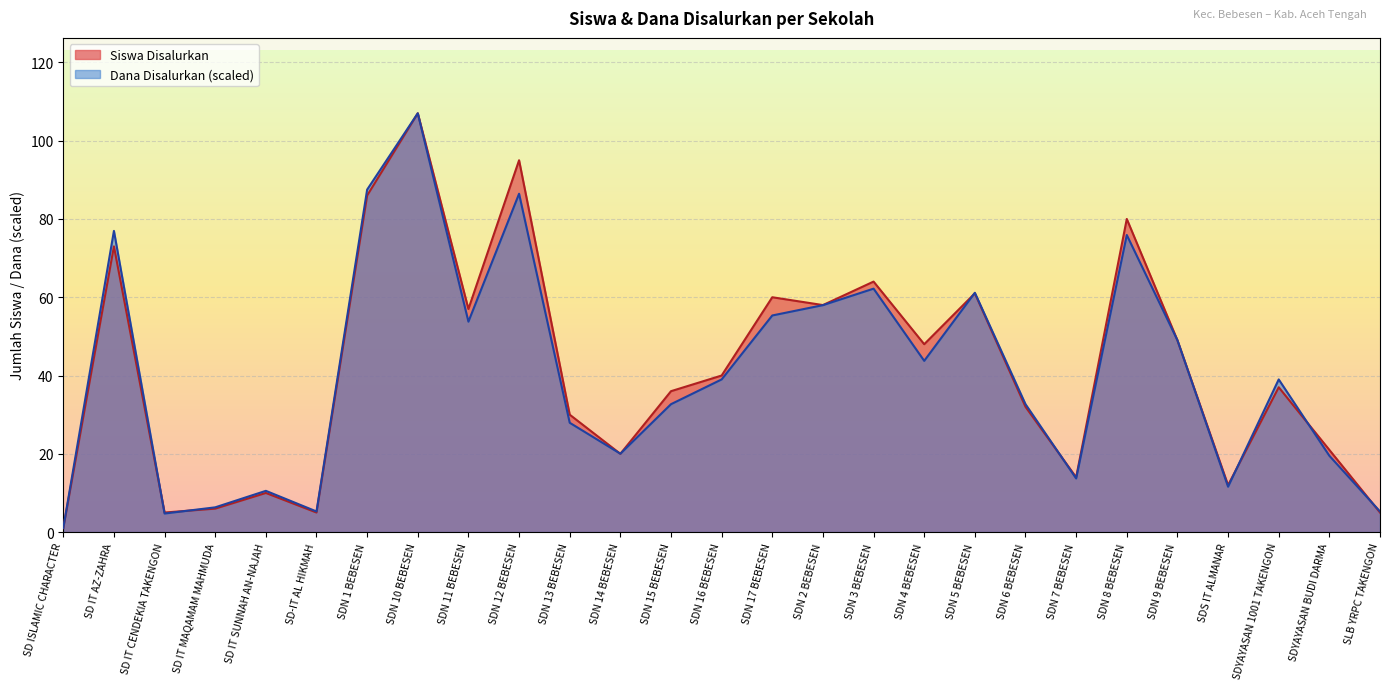

What is the label of the 21st point from the left?

SDN 7 BEBESEN